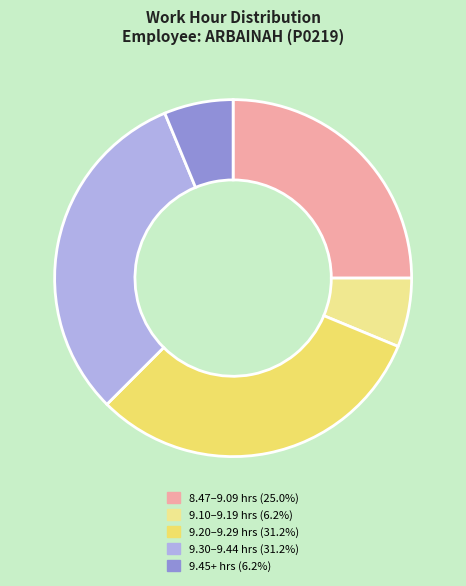

Does any single category account for the majority?

No